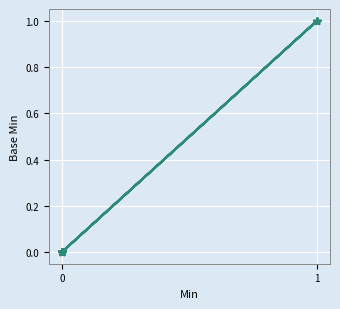

True or false: there are more than 2 points higher than both neighbors.

False